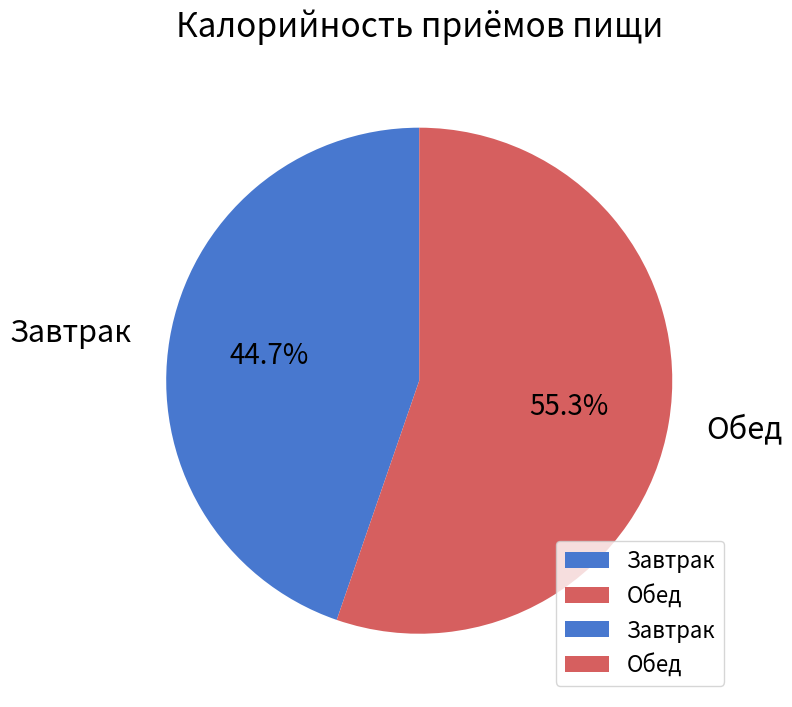

To the nearest percent, what portion does Завтрак represent?

45%